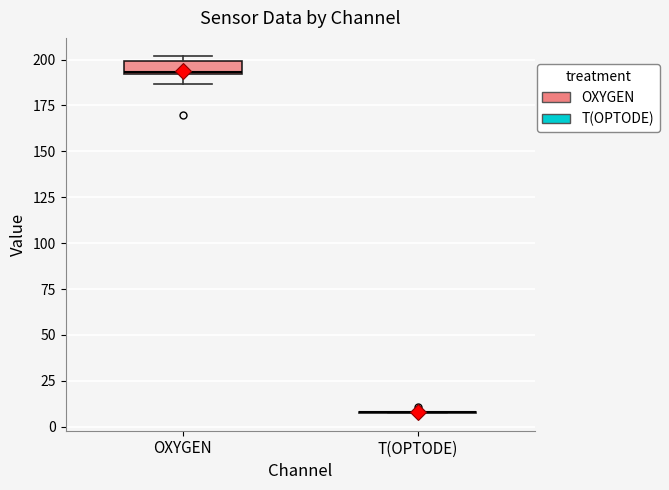

Comparing the boxes themselves (not the whiskers), which one is the tallest?

OXYGEN